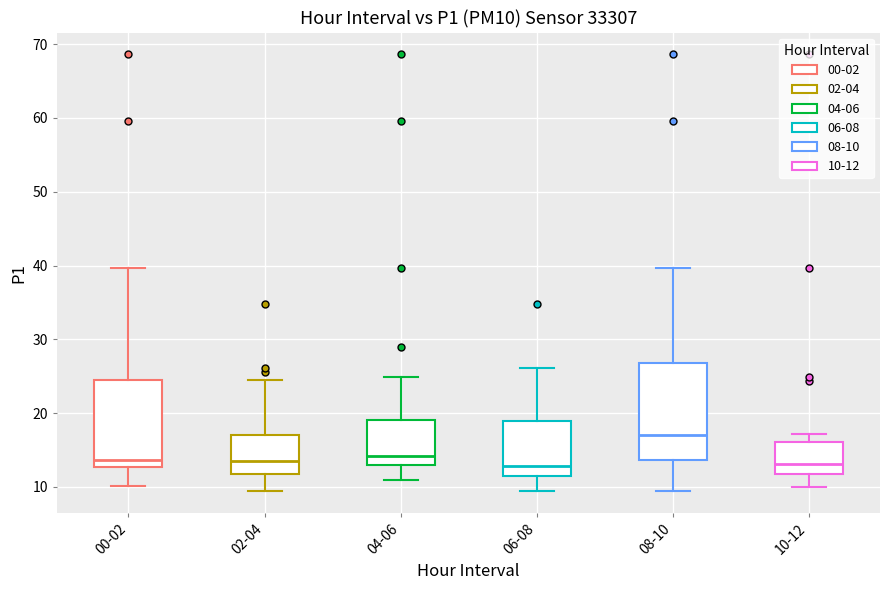

Reading left to right, read every box against the y-axis: the position of its median line, the range the box covers, and the ends of its whiskers. The values are not printed on the chart, so give them approximately, as read against the axis.

00-02: median 14, box 13 to 25, whiskers 10 to 40
02-04: median 13, box 12 to 17, whiskers 9 to 25
04-06: median 14, box 13 to 19, whiskers 11 to 25
06-08: median 13, box 12 to 19, whiskers 9 to 26
08-10: median 17, box 14 to 27, whiskers 9 to 40
10-12: median 13, box 12 to 16, whiskers 10 to 17